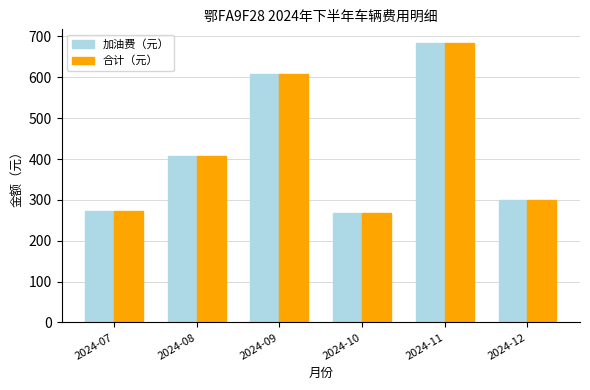

How many distinct data groups are displayed?

2